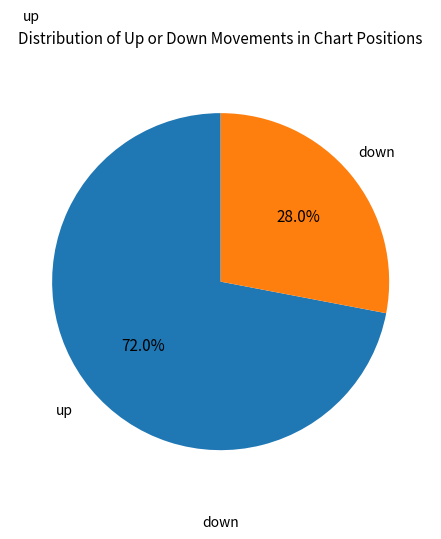

What is the total percentage of down and up?

100.0%